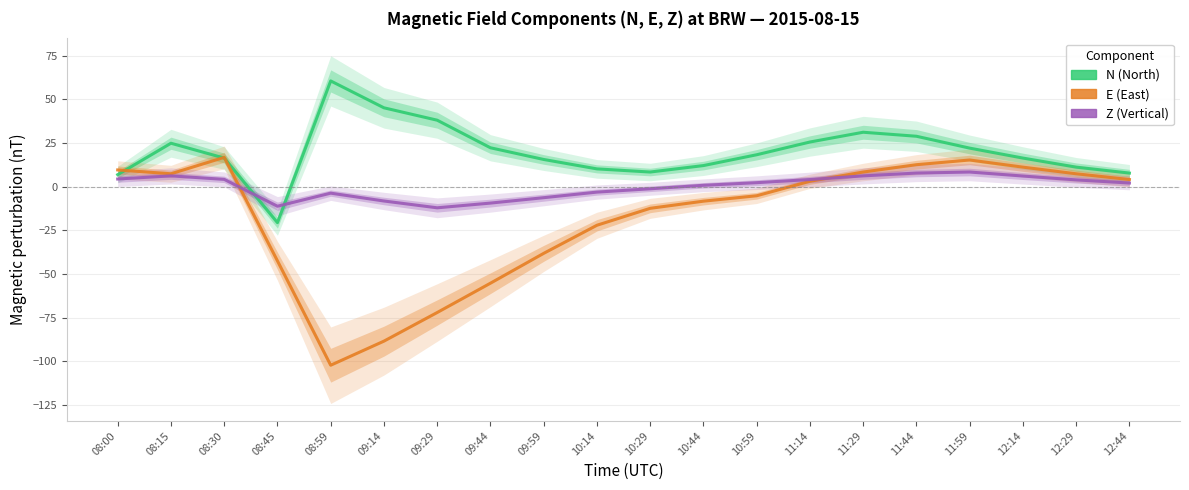

Does the chart display data point markers on the line(s)?

No